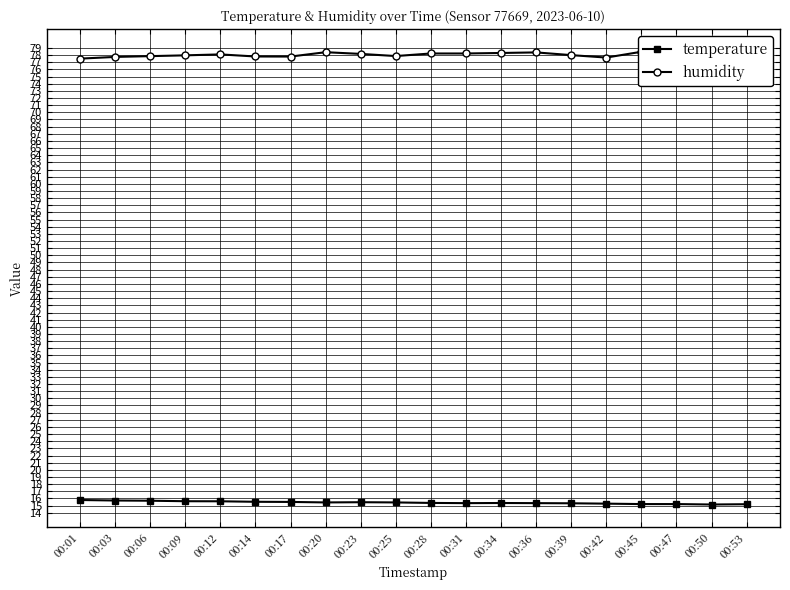

Rank the series at 00:06 from highest to lowest value.

humidity, temperature